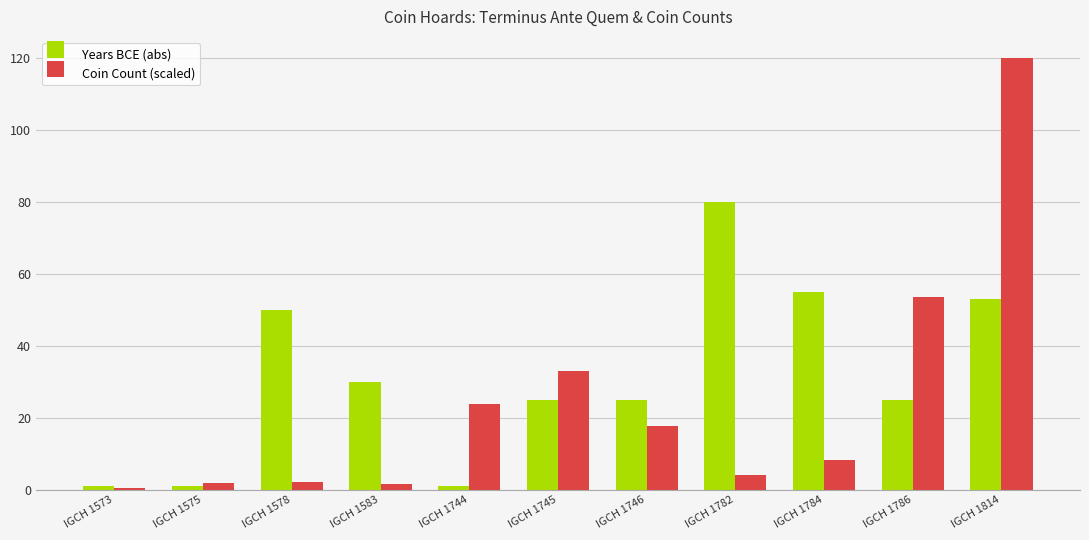

What is the sum of all Years BCE (abs) values?

346.0